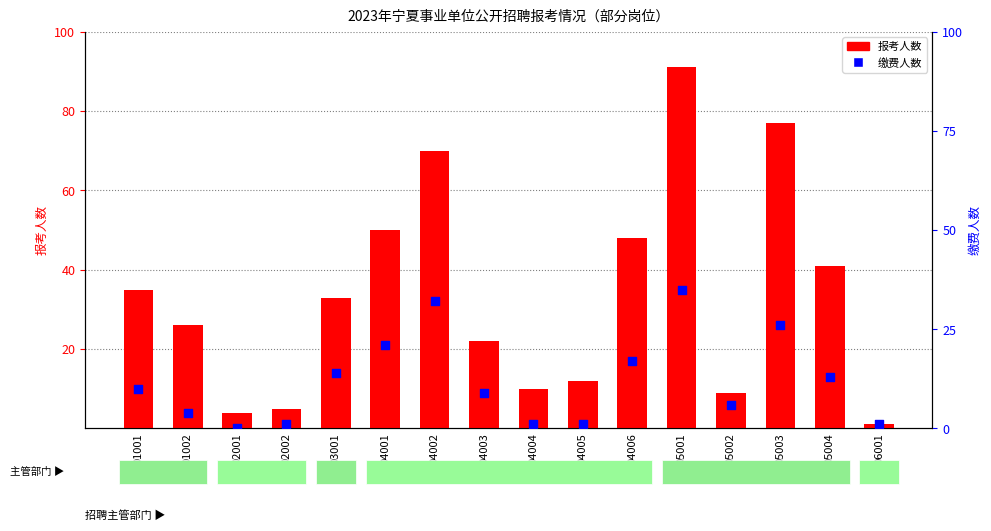

Which series contains the highest Y value?

报考人数